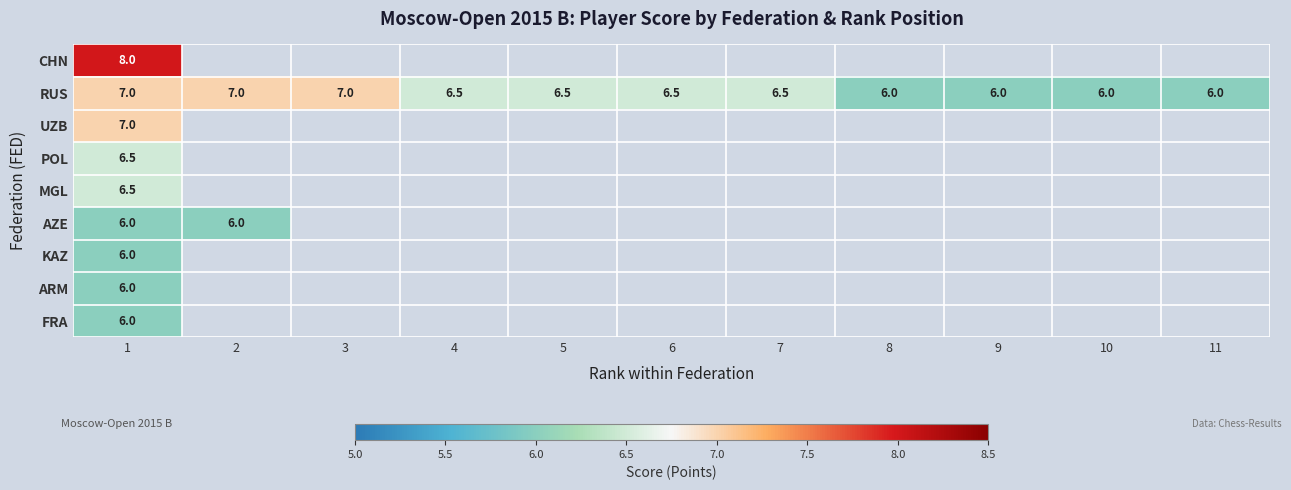

What value does the RUS series have at 4?

6.5